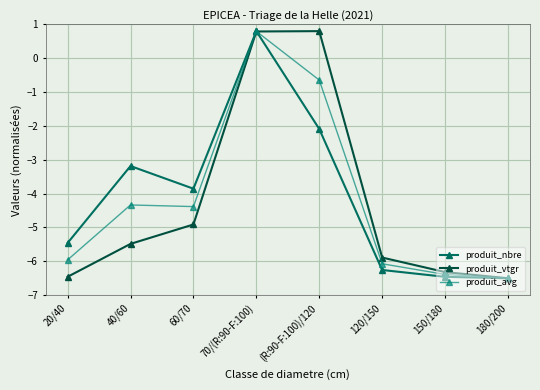

Which category has the lowest value across all series?

180/200